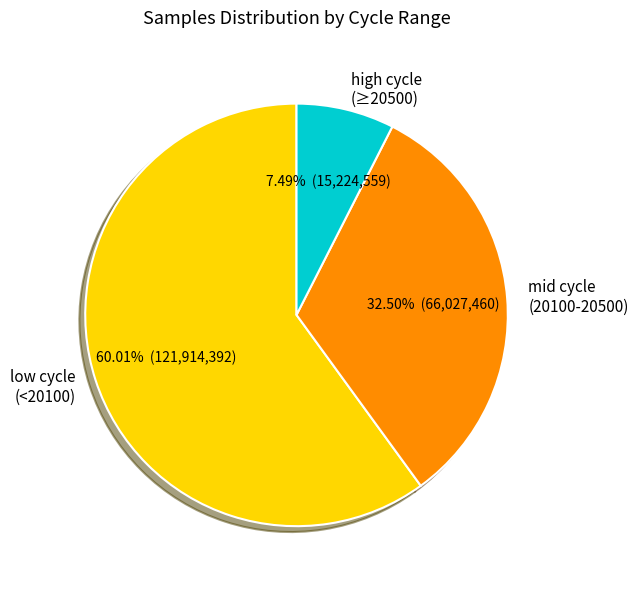

Approximately how many times larger is the value at low cycle (<20100) compared to high cycle (≥20500)?

8.0